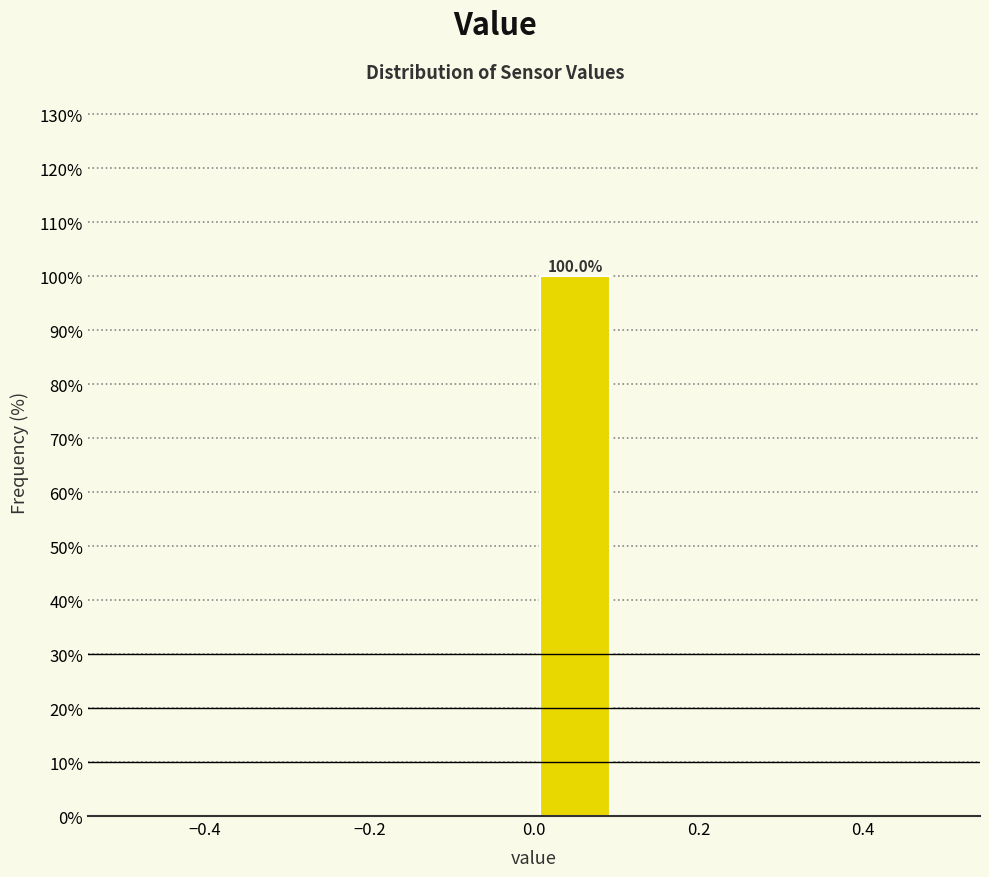

Which range on the x-axis has the tallest bar?

0.0 to 0.1